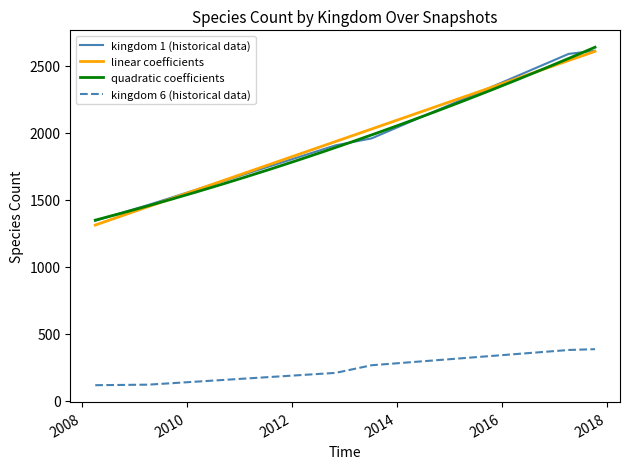

How many values in the kingdom_6 series exceed 264?

8